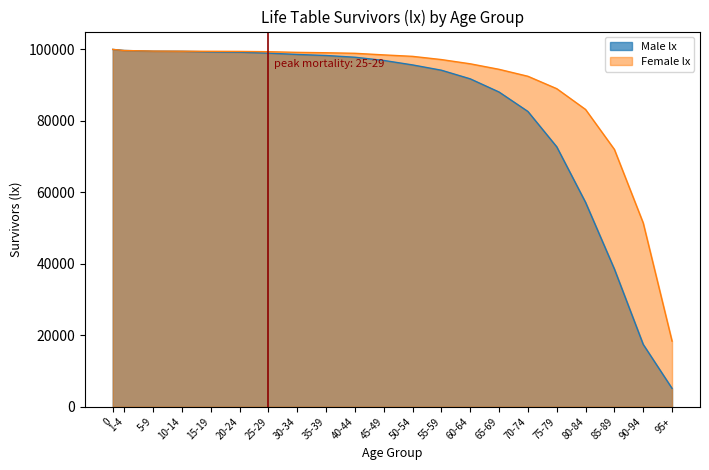

Reading right to left, what are all the values shown in this chart?

Male lx: 95+=5129	90-94=17436	85-89=38534	80-84=57191	75-79=72749	70-74=82637	65-69=88073	60-64=91763	55-59=94177	50-54=95661	45-49=96915	40-44=97811	35-39=98297	30-34=98587	25-29=98957	20-24=99224	15-19=99308	10-14=99470	5-9=99498	1-4=99701	0=100000
Female lx: 95+=18365	90-94=51430	85-89=72014	80-84=83197	75-79=89016	70-74=92484	65-69=94430	60-64=95976	55-59=97158	50-54=98058	45-49=98467	40-44=98914	35-39=99067	30-34=99175	25-29=99361	20-24=99445	15-19=99480	10-14=99503	5-9=99533	1-4=99692	0=100000